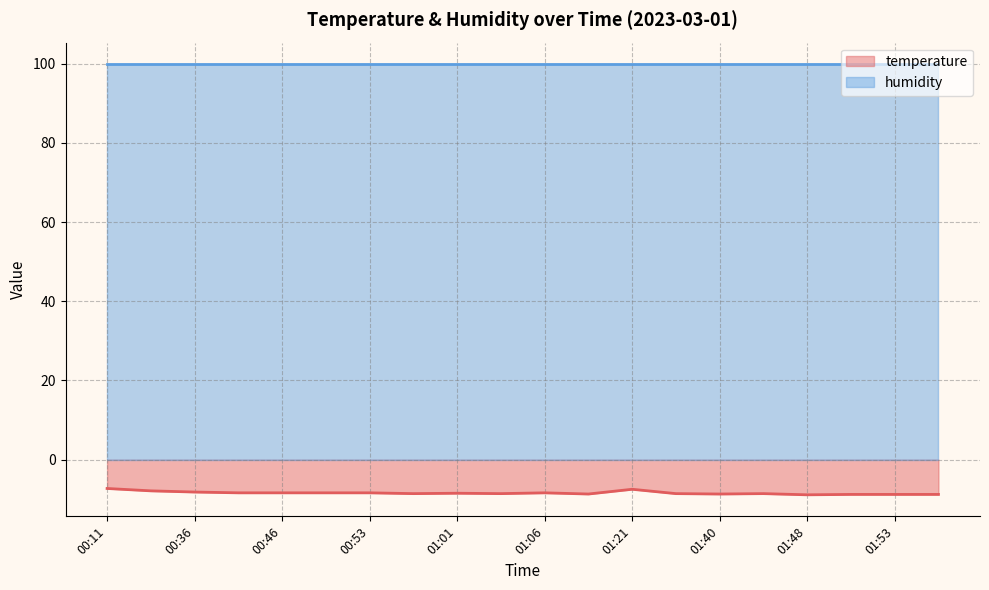

List the labels in order of value, smallest first.

01:48, 01:50, 01:53, 01:55, 01:16, 01:40, 00:56, 01:03, 01:38, 01:43, 01:01, 00:43, 00:46, 00:51, 00:53, 01:06, 00:36, 00:19, 01:21, 00:11